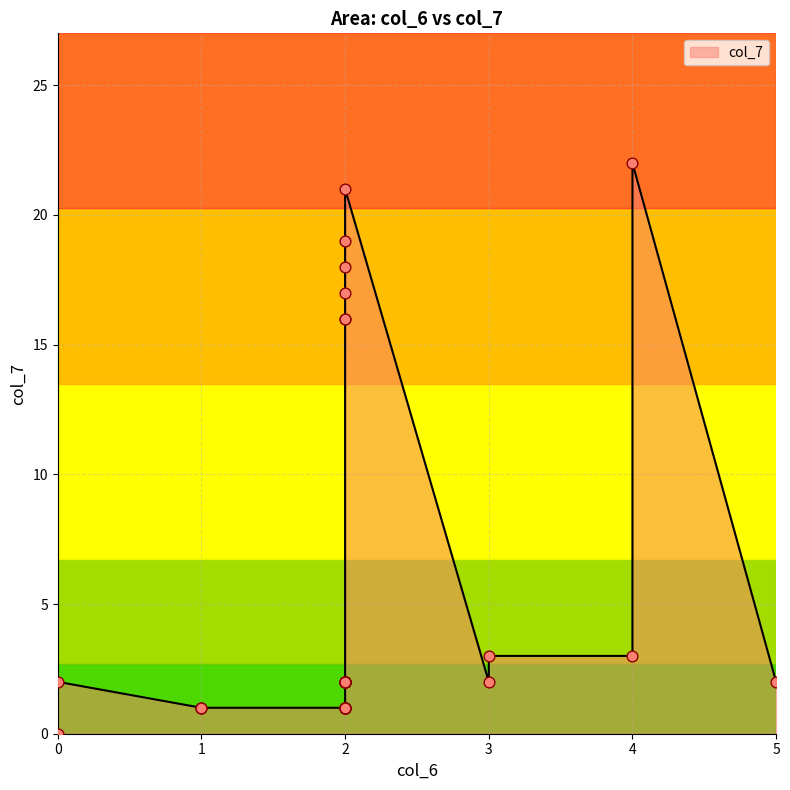

Which has a higher value, 16 or 1?

16